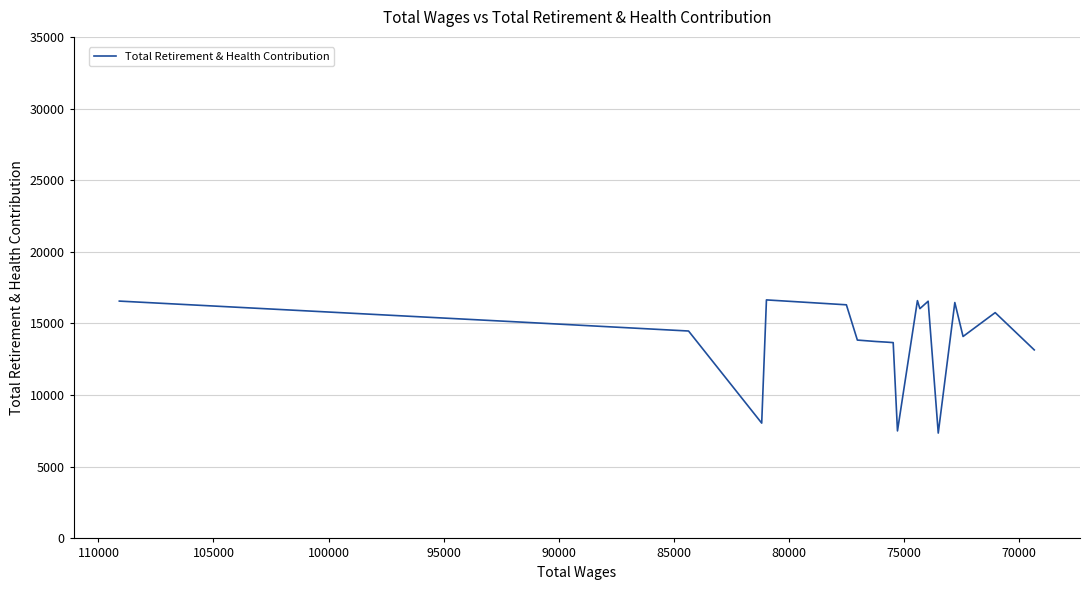

What is the label of the 18th point from the right?

75000